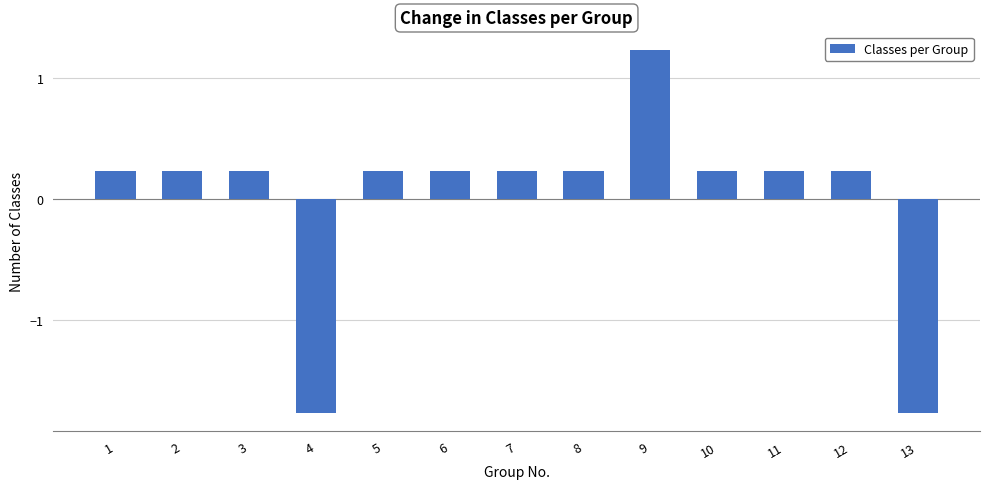

What is the difference between the maximum and minimum values?

3.0